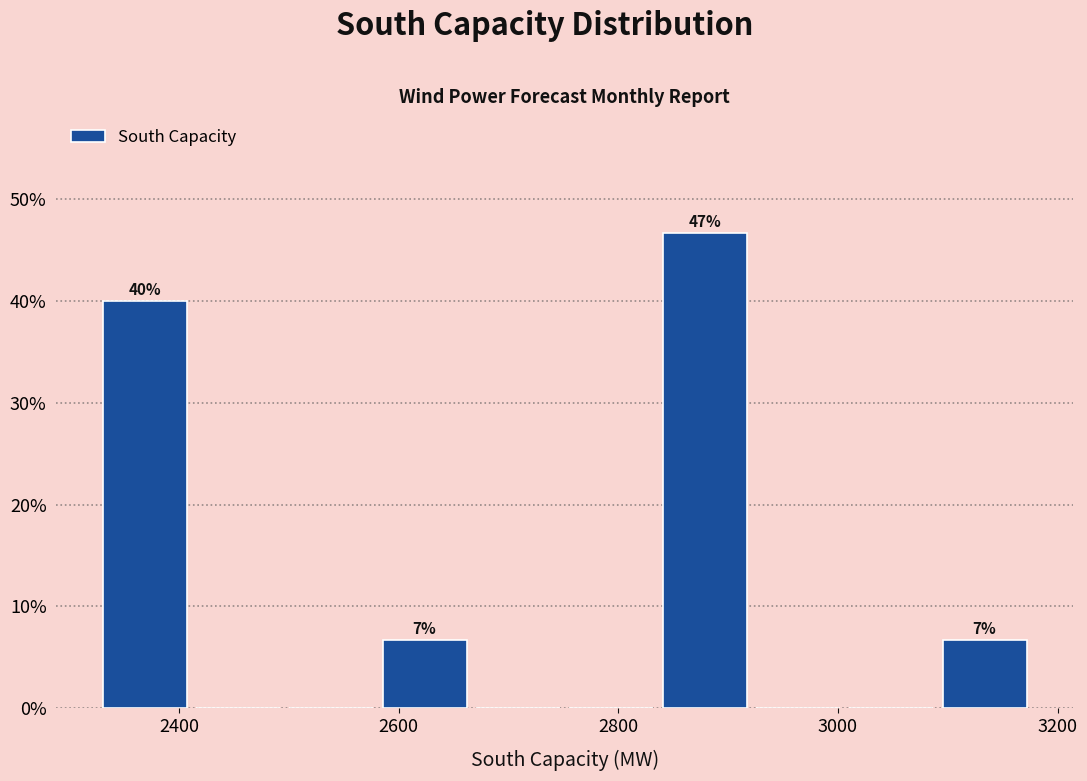

Over which range of the x-axis is the bar tallest?

2840 to 2920